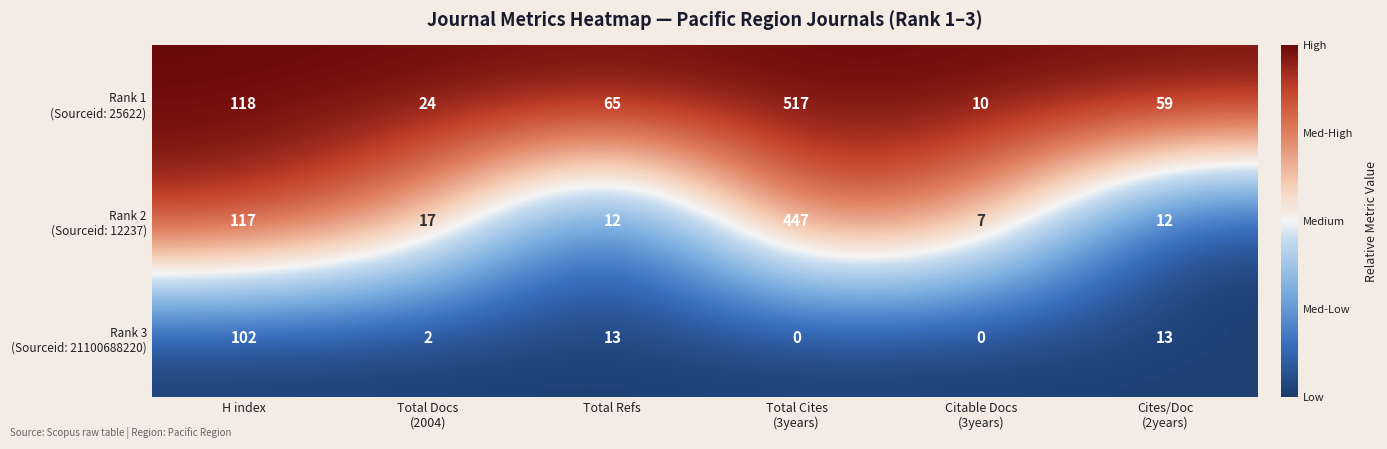

What is the difference between the highest and lowest values at Total Refs?

53